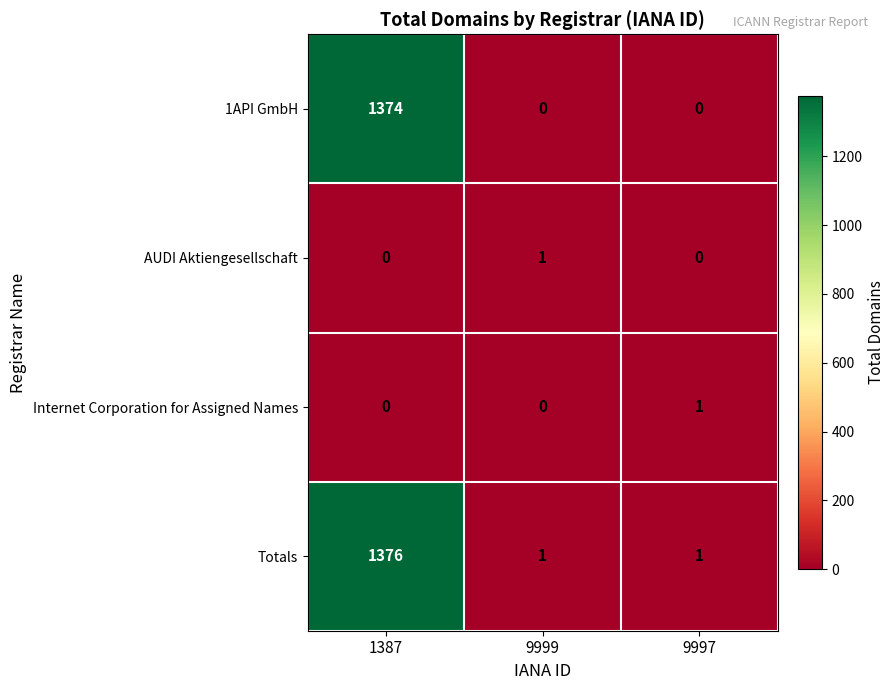

Which series has the largest range (max minus min)?

Totals